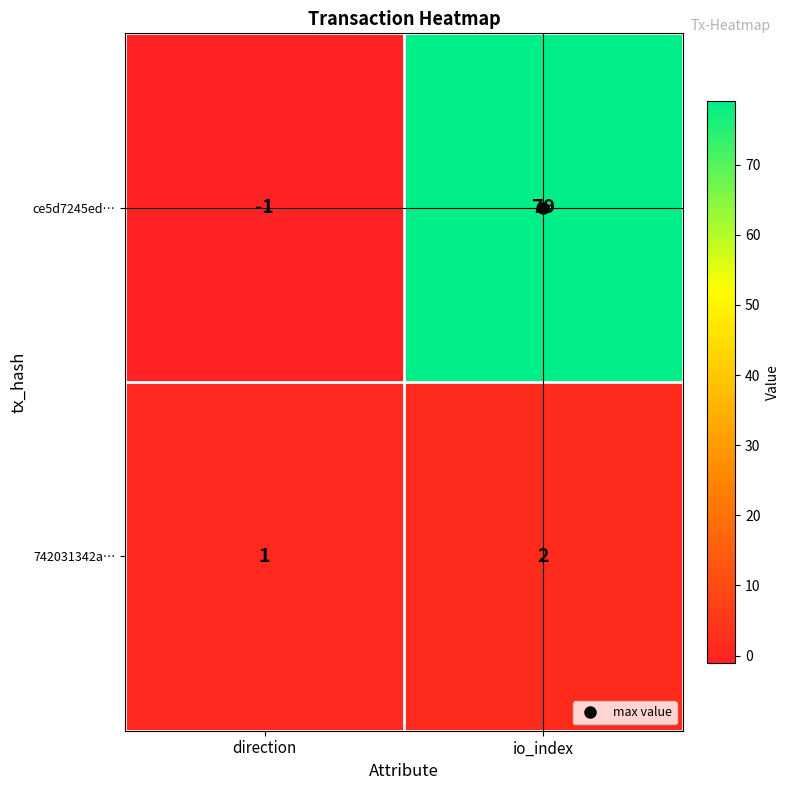

Which series has the largest range (max minus min)?

ce5d7245ed…